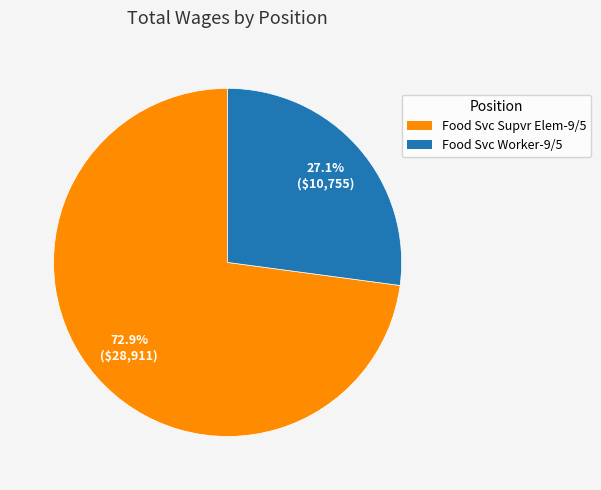

Which slice is the largest?

Food Svc Supvr Elem-9/5